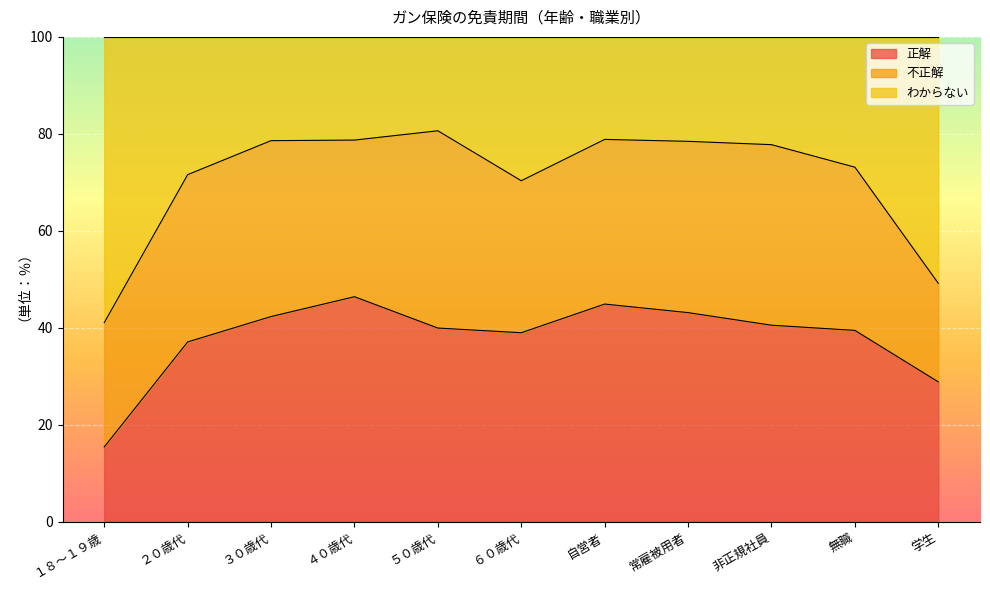

Is it true that 正解 equals 47.3 at 学生?

False